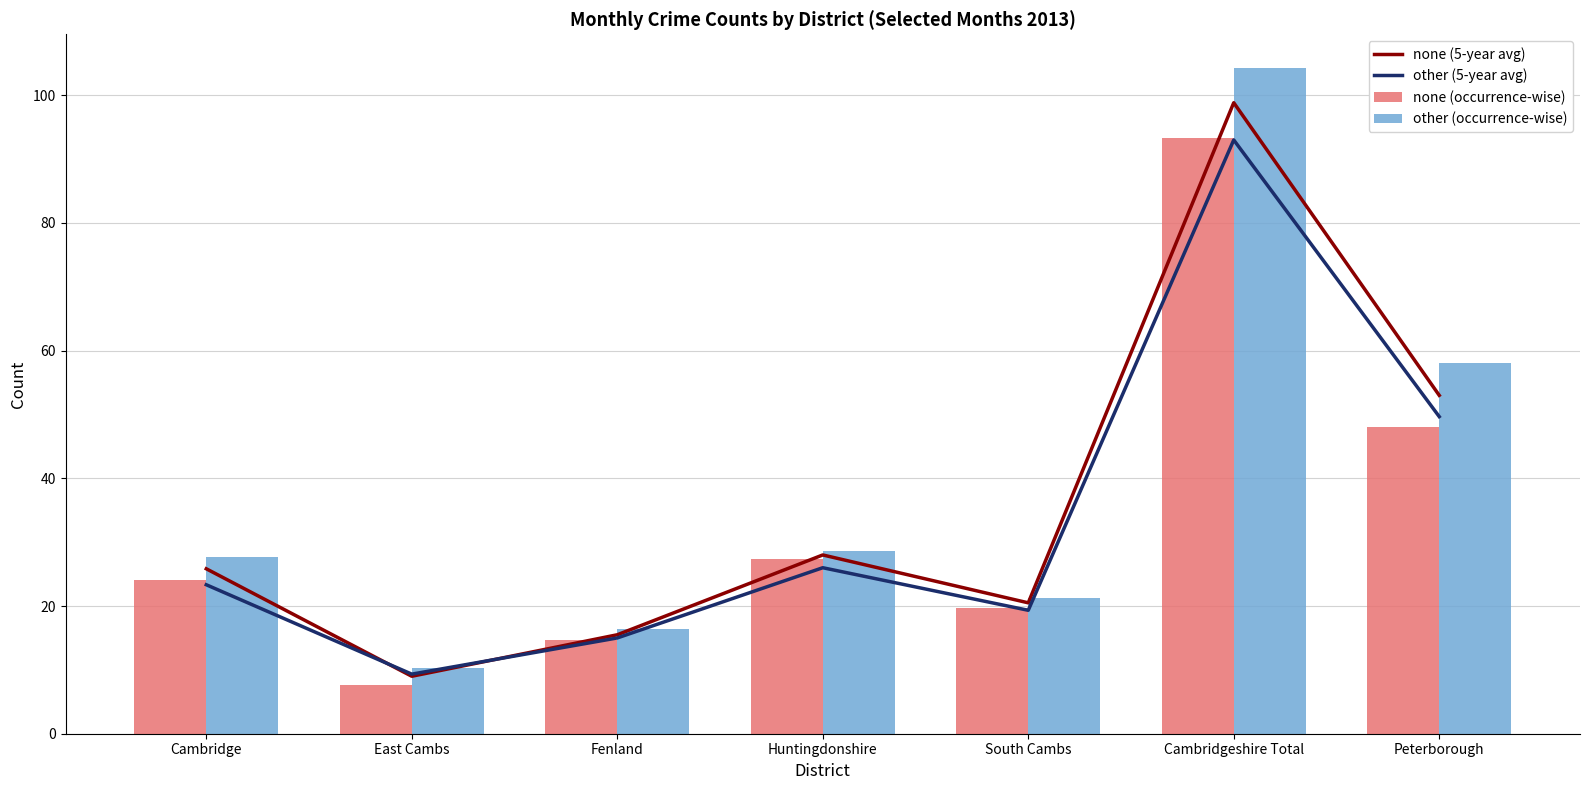

Rank the categories by other (occurrence-wise) value from highest to lowest.

Cambridgeshire Total, Peterborough, Huntingdonshire, Cambridge, South Cambs, Fenland, East Cambs